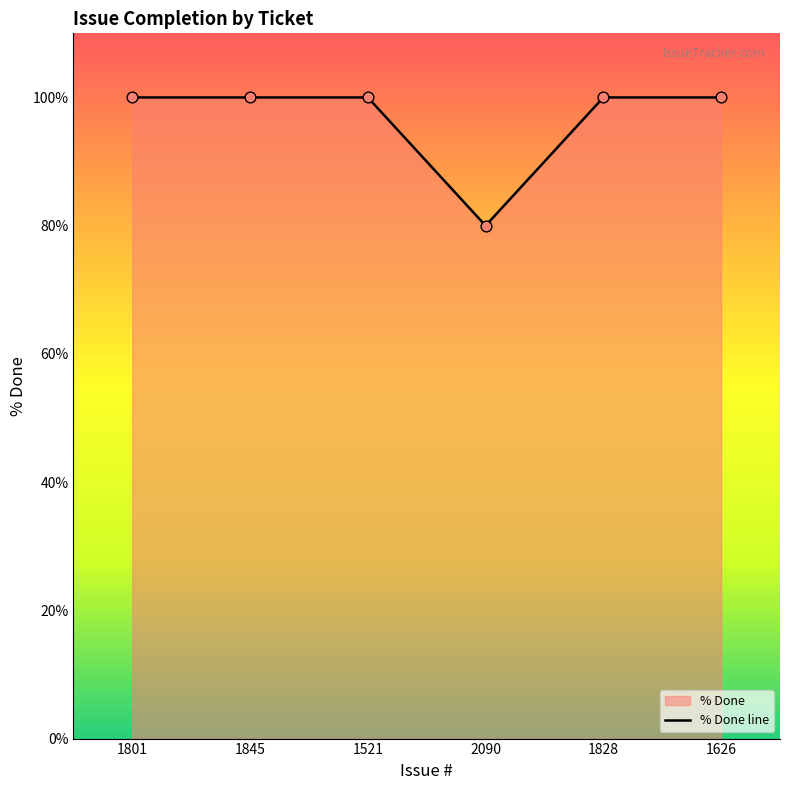

What is the change in value from 2090 to 1626?

+20